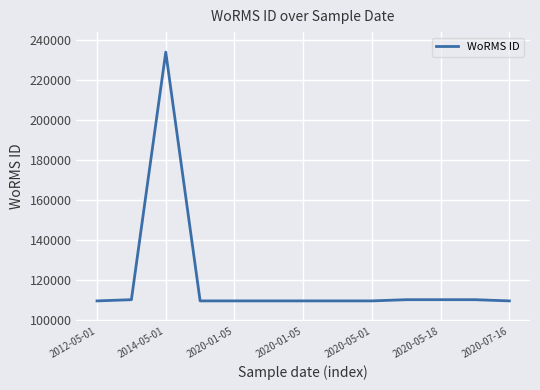

What is the difference between the maximum and minimum values?

124286